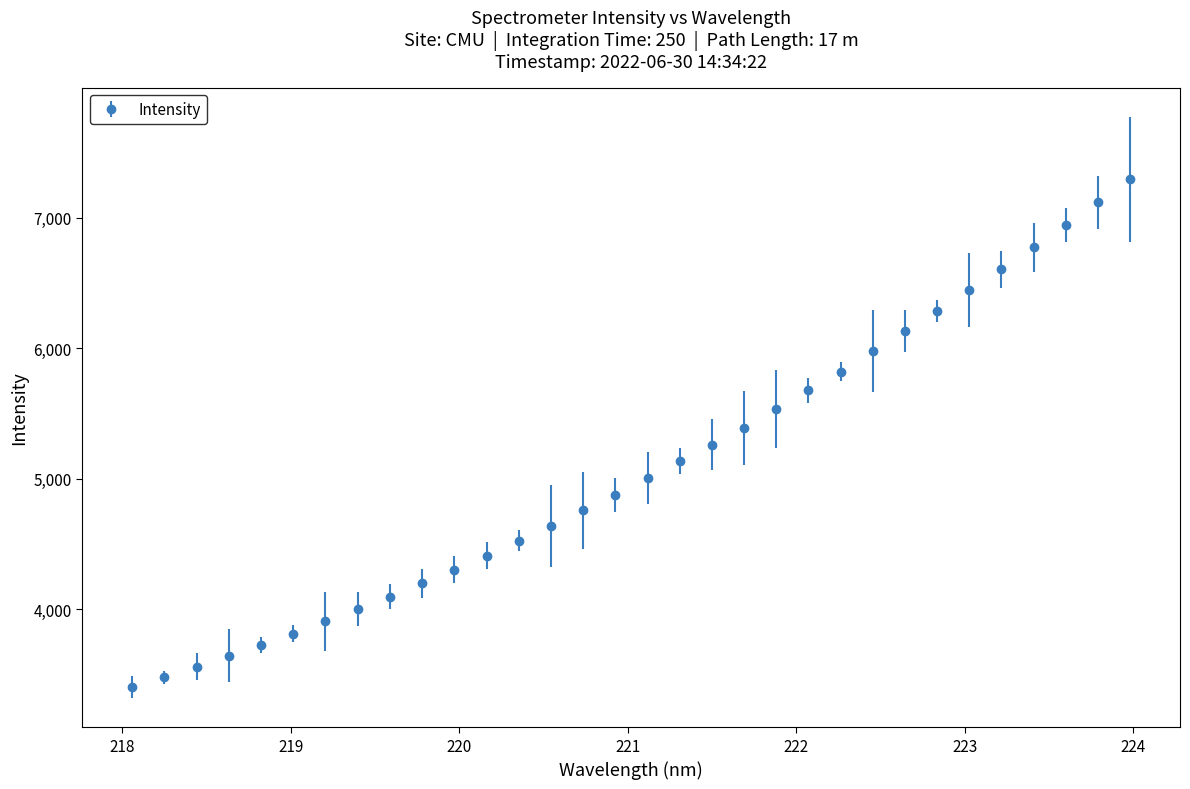

What is the value of the 11th point from the left?

4301.9